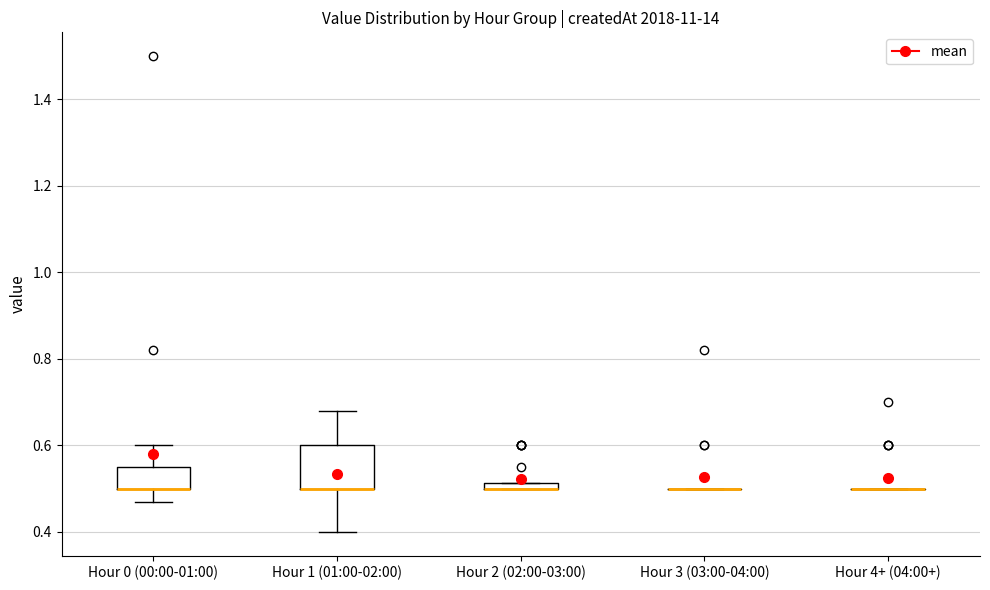

Which box is the tallest, from its lower edge to its upper edge?

Hour 1 (01:00-02:00)